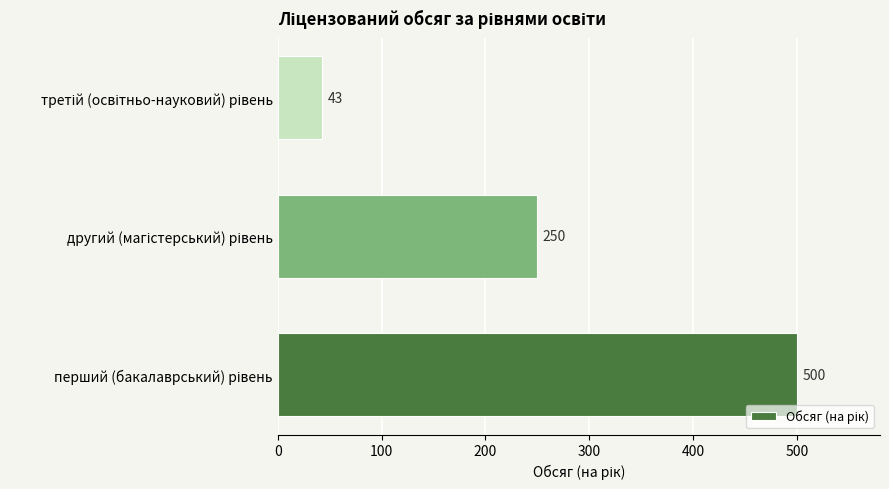

How many bars are there in total?

3